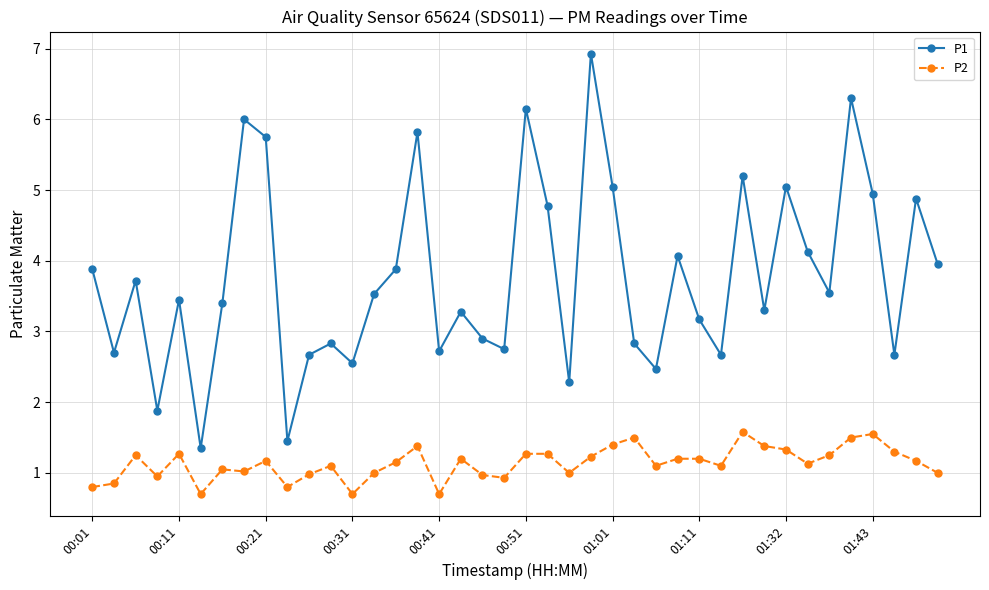

Rank the series by their maximum value, from highest to lowest.

P1, P2